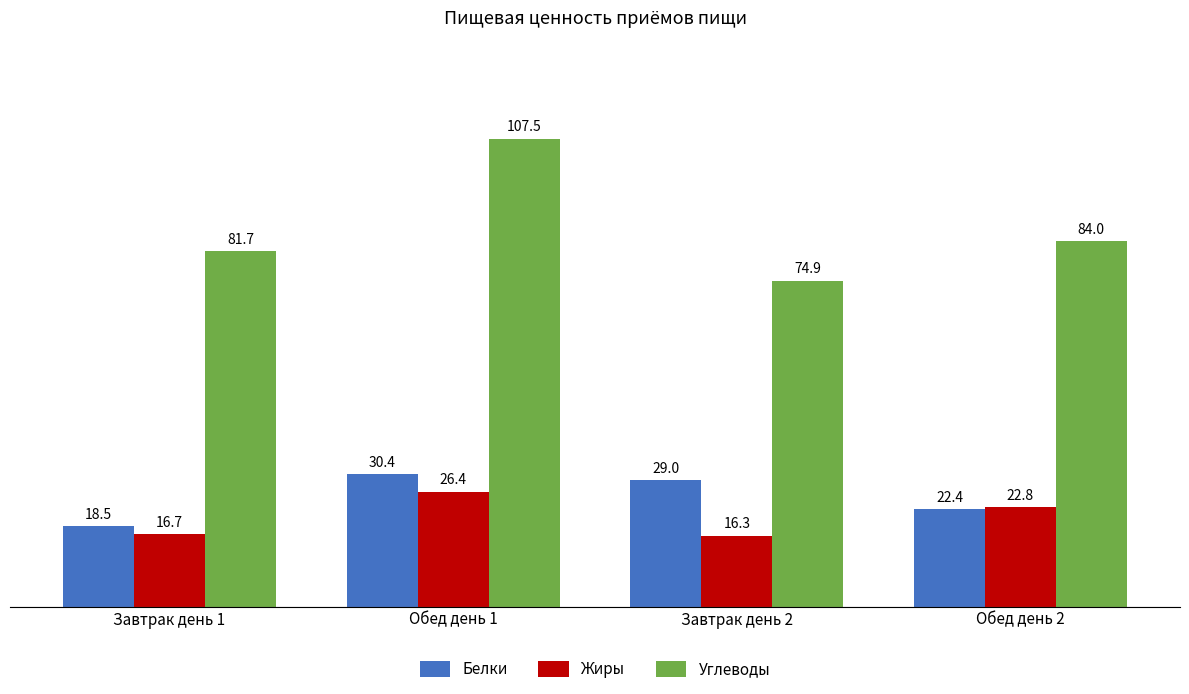

At which category does the chart reach its peak across all series?

Обед день 1